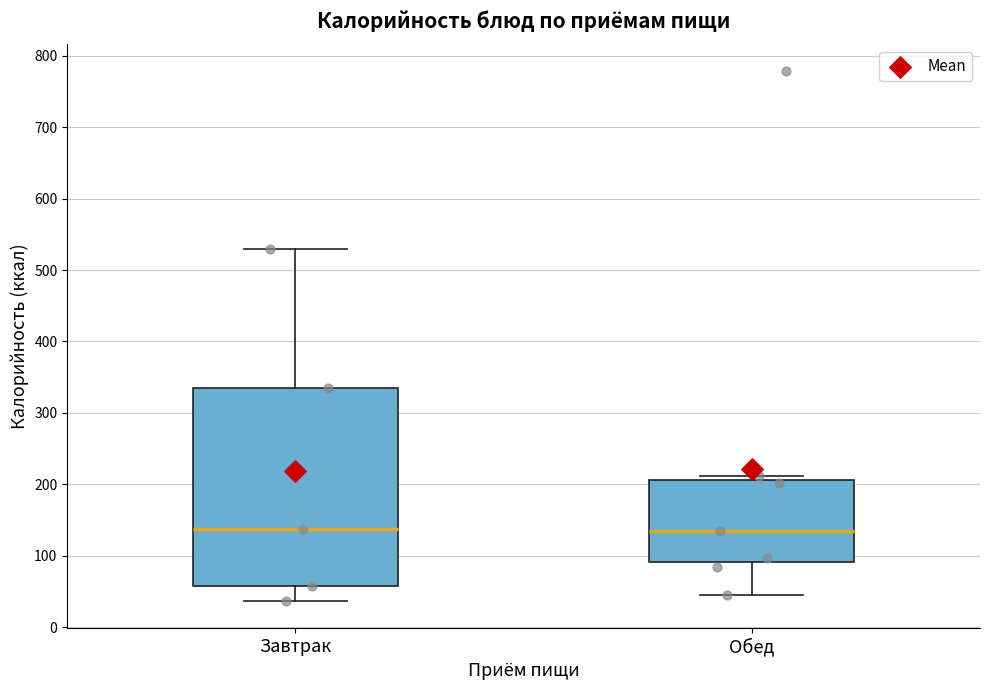

Reading left to right, read every box against the y-axis: the position of its median line, the range the box covers, and the ends of its whiskers. The values are not printed on the chart, so give them approximately, as read against the axis.

Завтрак: median 140, box 60 to 340, whiskers 40 to 530
Обед: median 130, box 90 to 210, whiskers 50 to 210 (just above the box's upper edge)